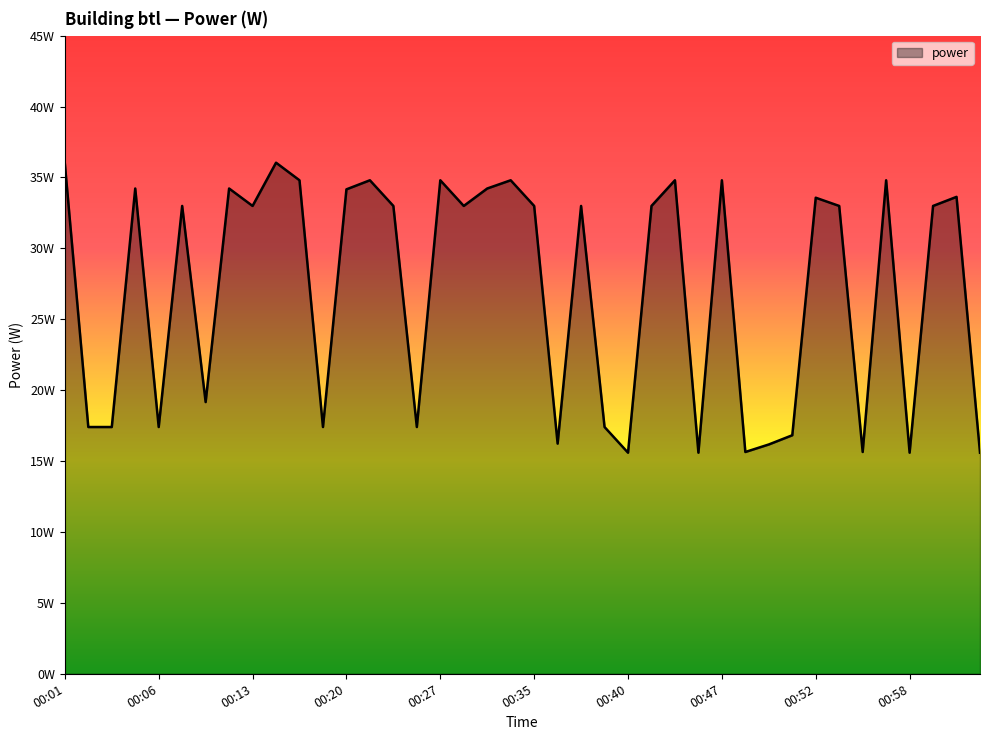

Where is the first local maximum?

00:05